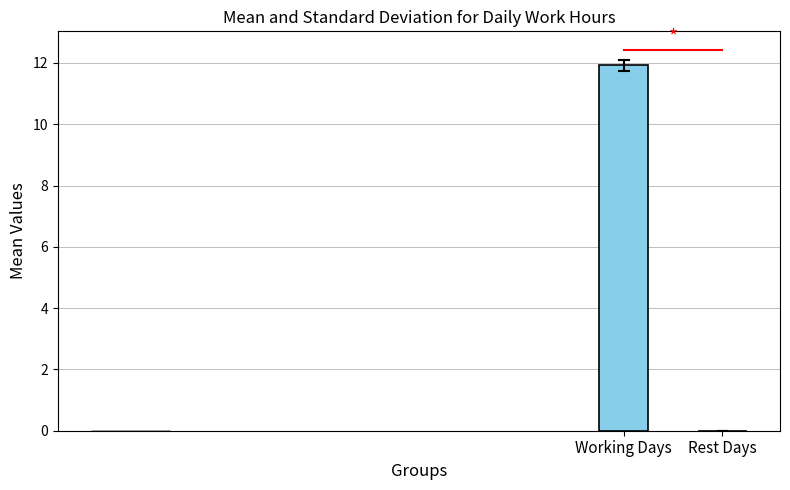

List the labels in order of value, largest first.

Working Days, Rest Days